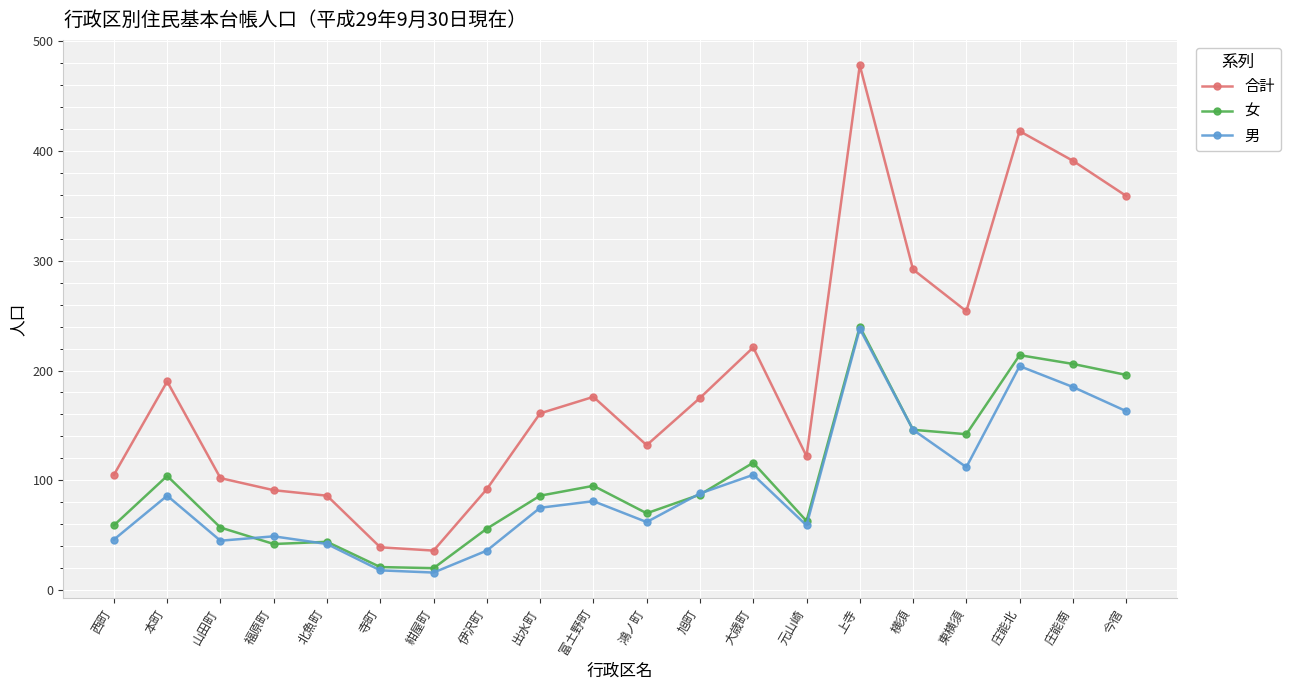

How many data points does each series have?

20